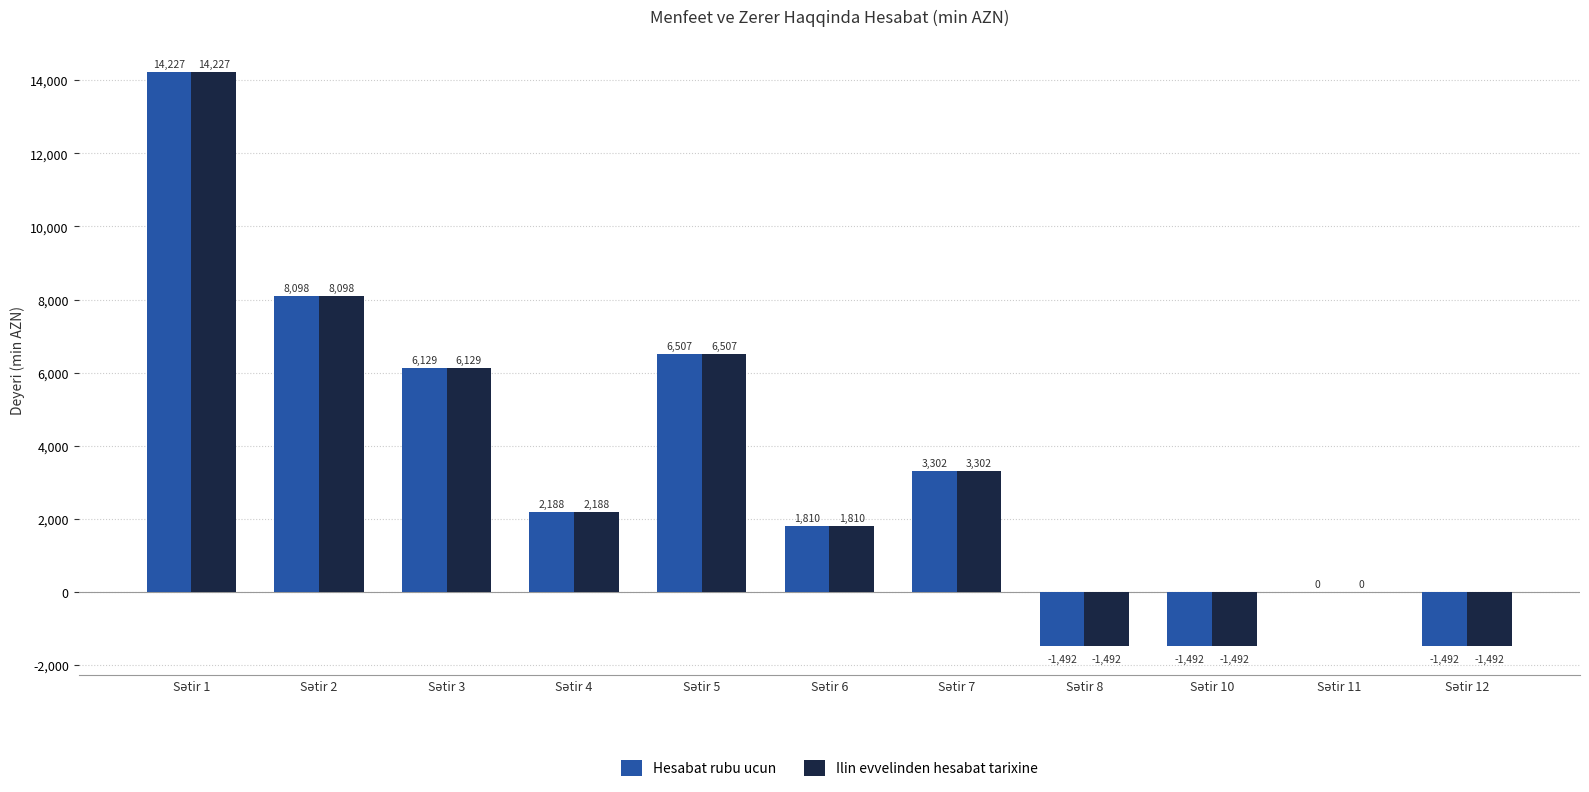

The Hesabat rubu ucun series shows 1810.0 at Sətir 6. True or false?

True